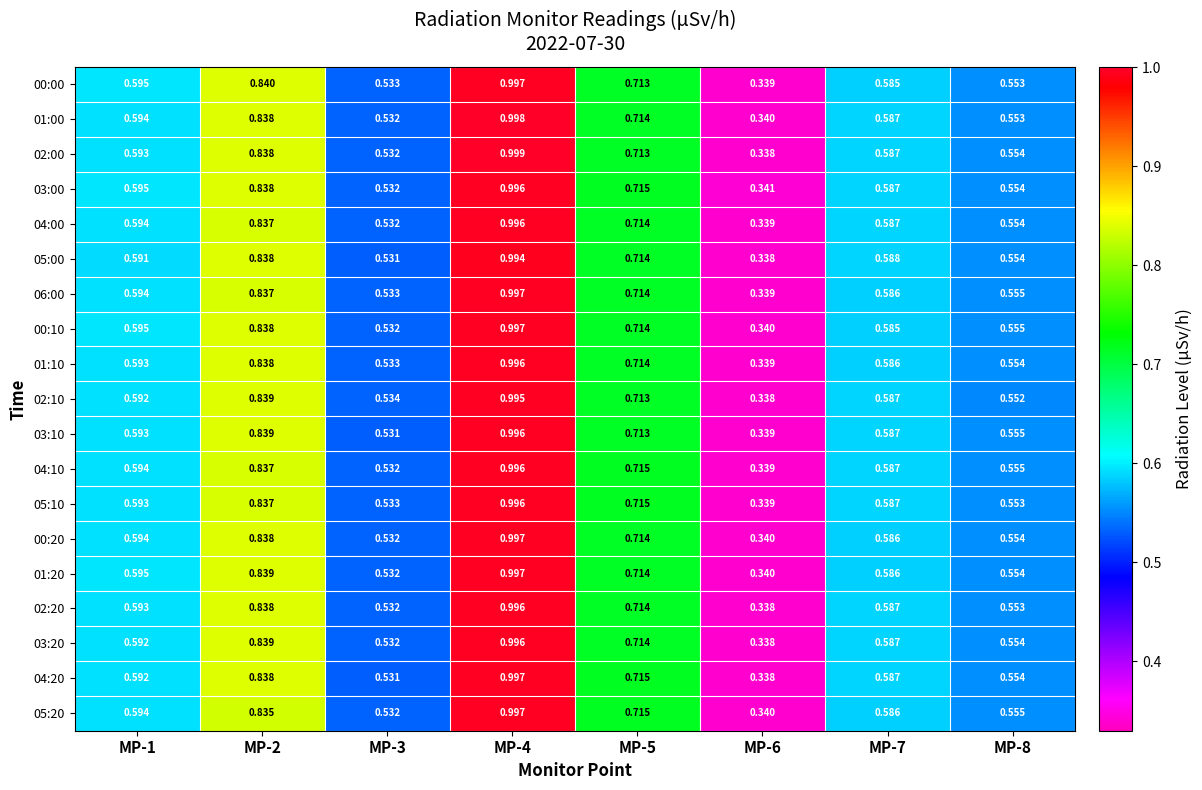

Which series has the largest range (max minus min)?

02:00